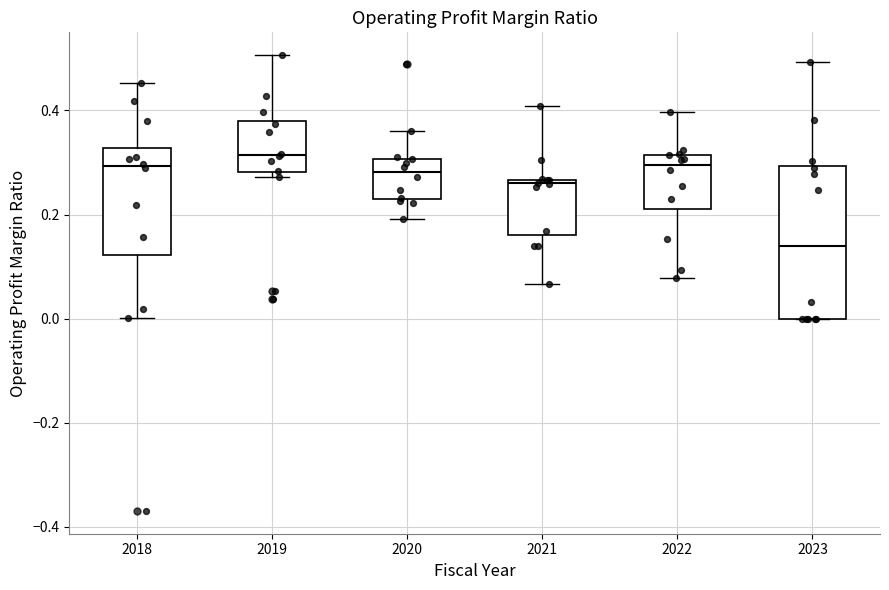

Where is the lower edge of the box at x = 2021 on the y-axis? The values are not printed on the chart, so give them approximately, as read against the axis.

0.16